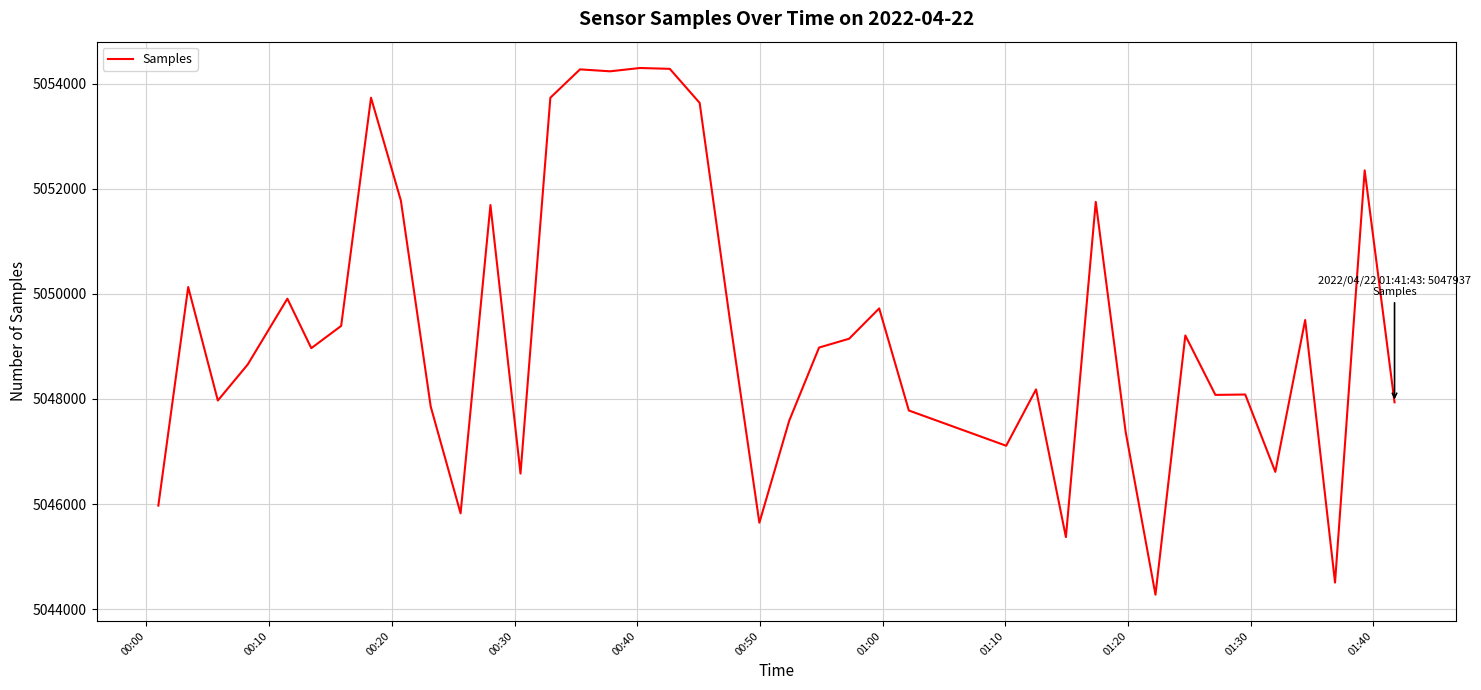

What is the minimum value shown in the chart?

5044275